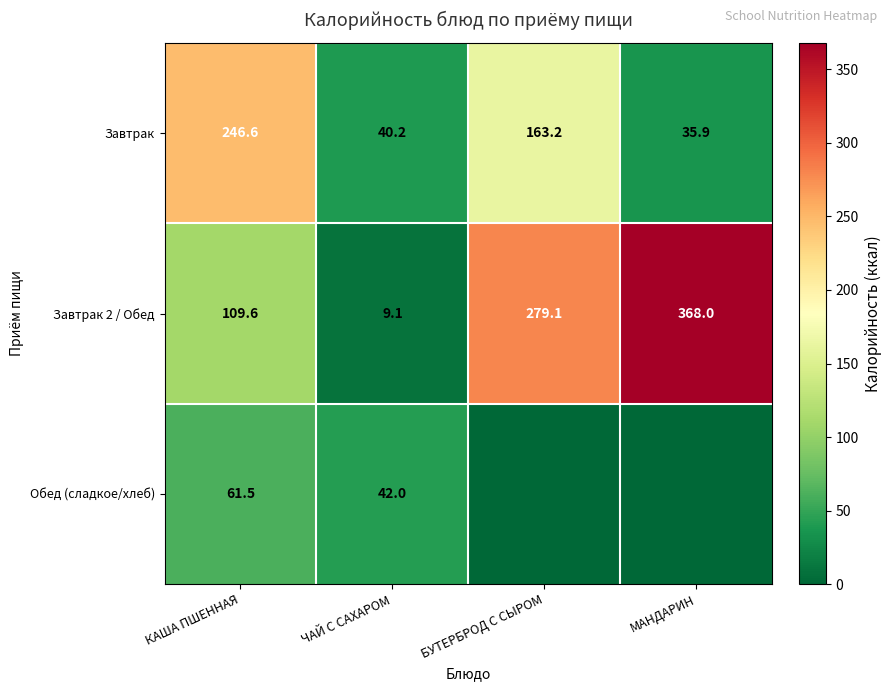

What is the difference between the Завтрак 2 / Обед values at МАНДАРИН and ЧАЙ С САХАРОМ?

358.9